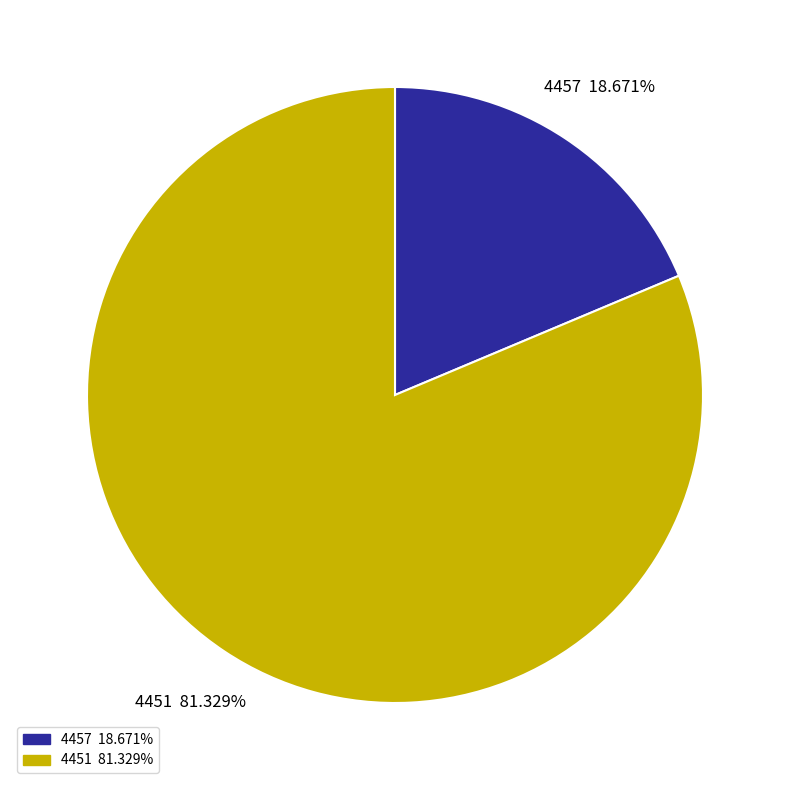

How many segments does this pie chart have?

2